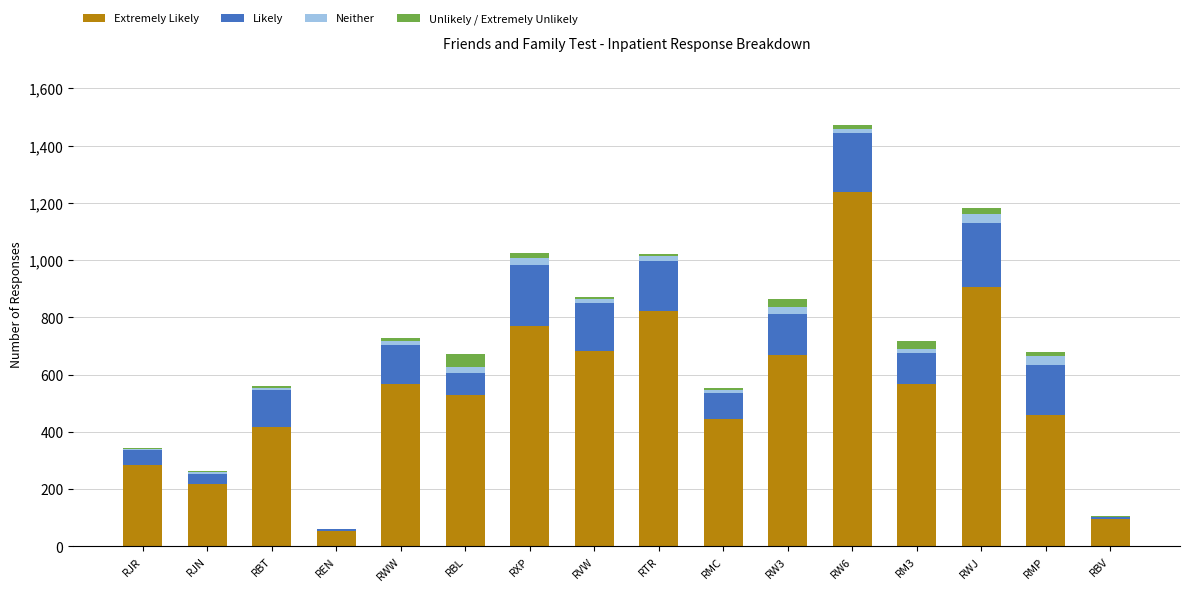

At which category is the sum across all series the highest?

RW6